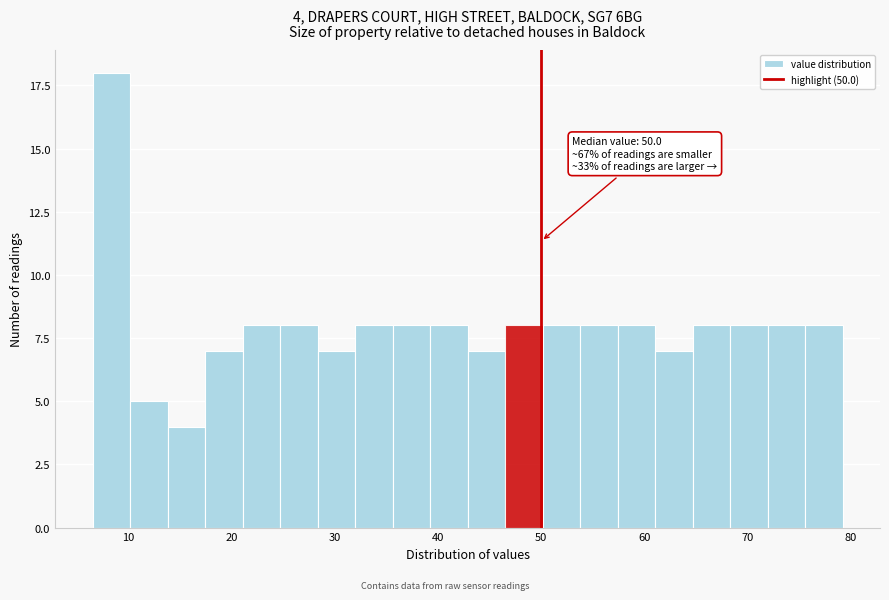

Read against the x-axis, roughly where is the centre of the tallest bar?

8